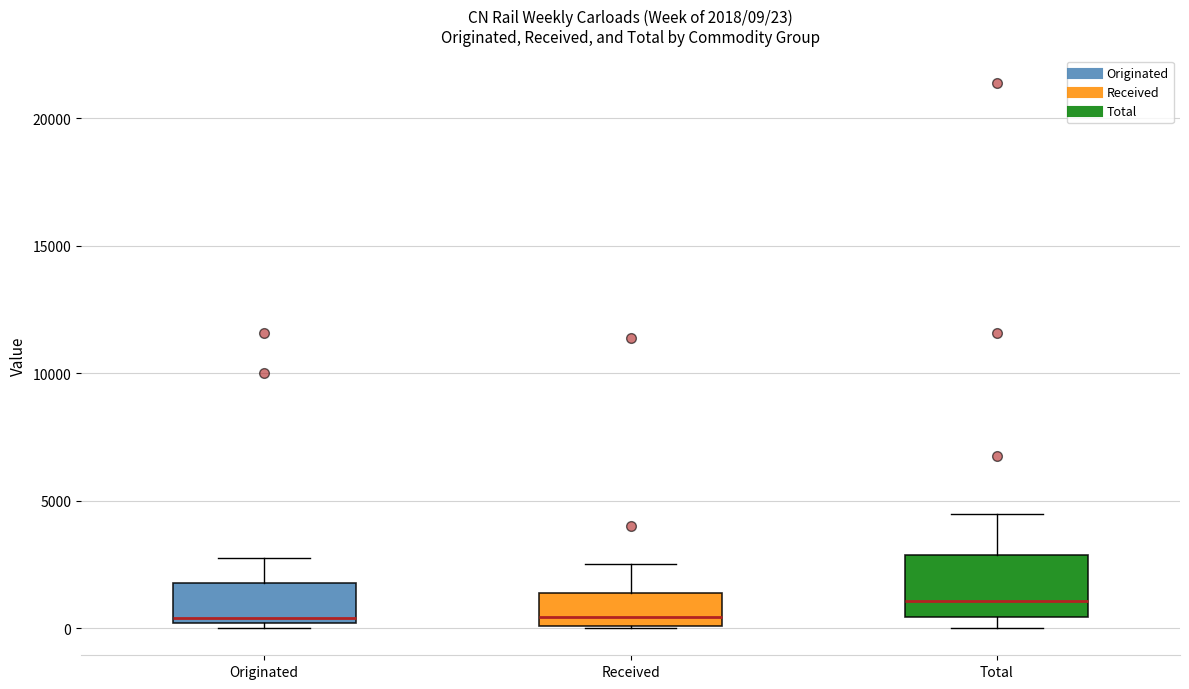

Which box has the highest median line?

Total